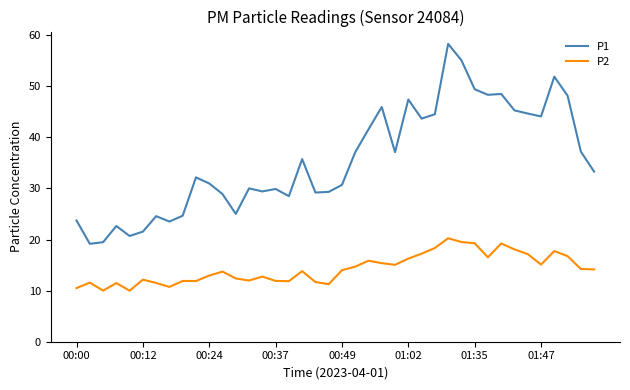

How many values in the P1 series are below 33?

20